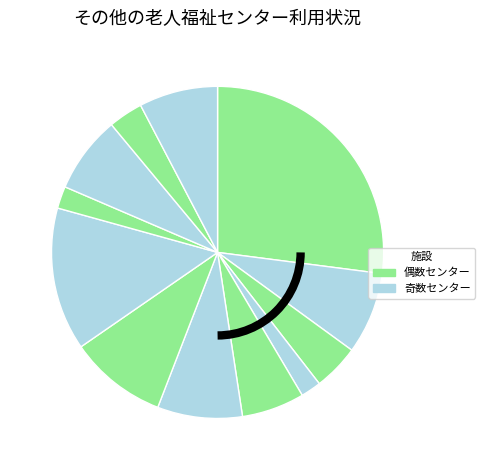

Which slice is the smallest?

小須戸老人福祉センター